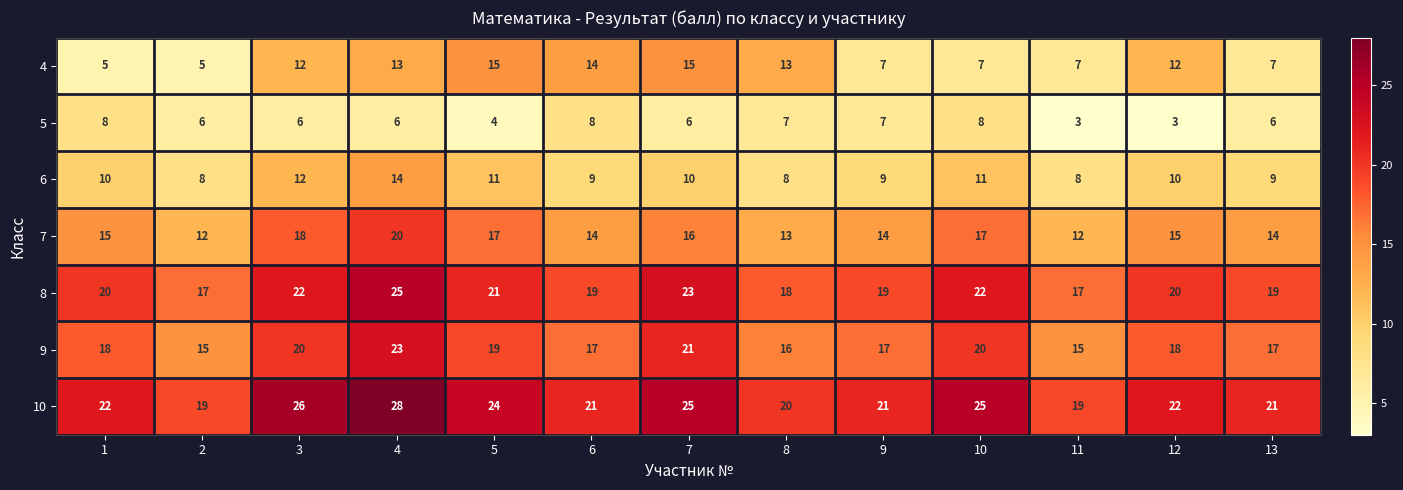

What is the total value across all series at 6?

102